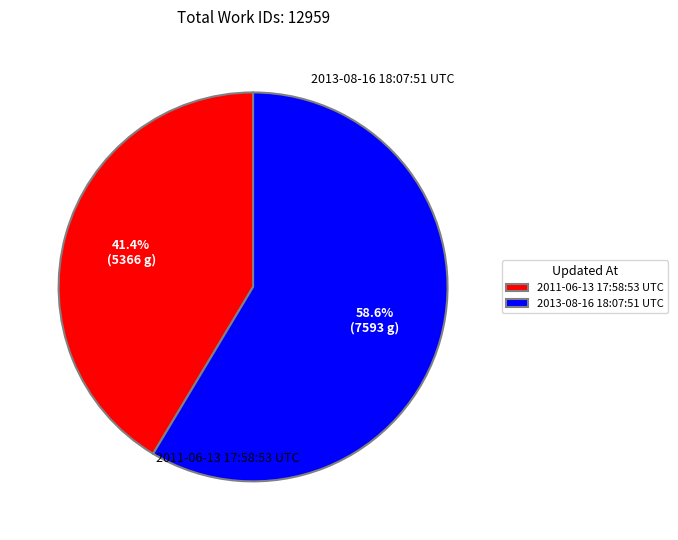

What percentage is the 2011-06-13 17:58:53 UTC slice, to the nearest percent?

41%